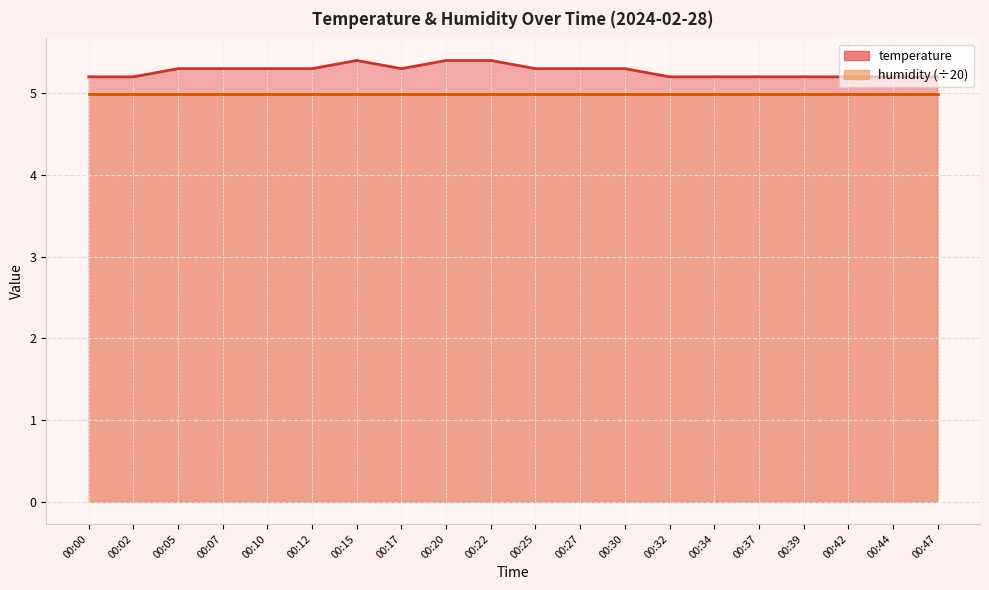

Reading left to right, list all the values displayed in this chart.

00:00=5.2	00:02=5.2	00:05=5.3	00:07=5.3	00:10=5.3	00:12=5.3	00:15=5.4	00:17=5.3	00:20=5.4	00:22=5.4	00:25=5.3	00:27=5.3	00:30=5.3	00:32=5.2	00:34=5.2	00:37=5.2	00:39=5.2	00:42=5.2	00:44=5.2	00:47=5.2